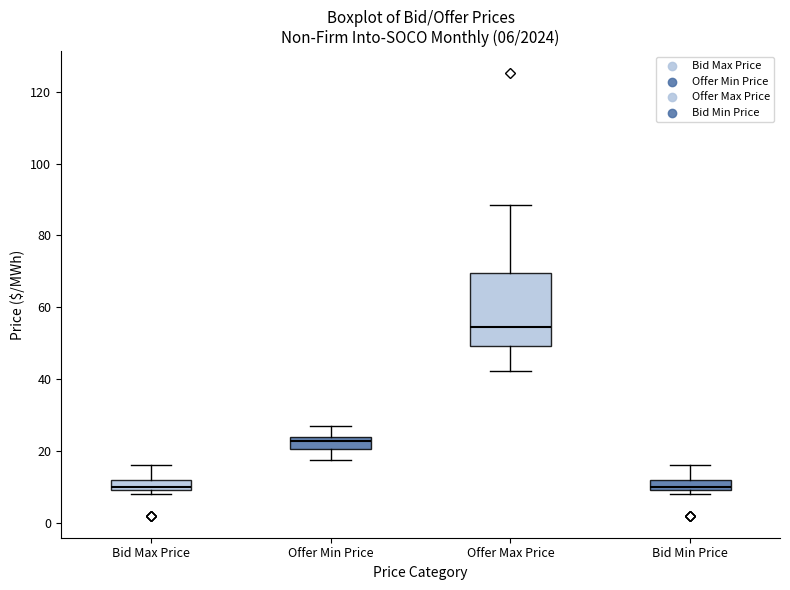

Which box's median line is the highest?

Offer Max Price